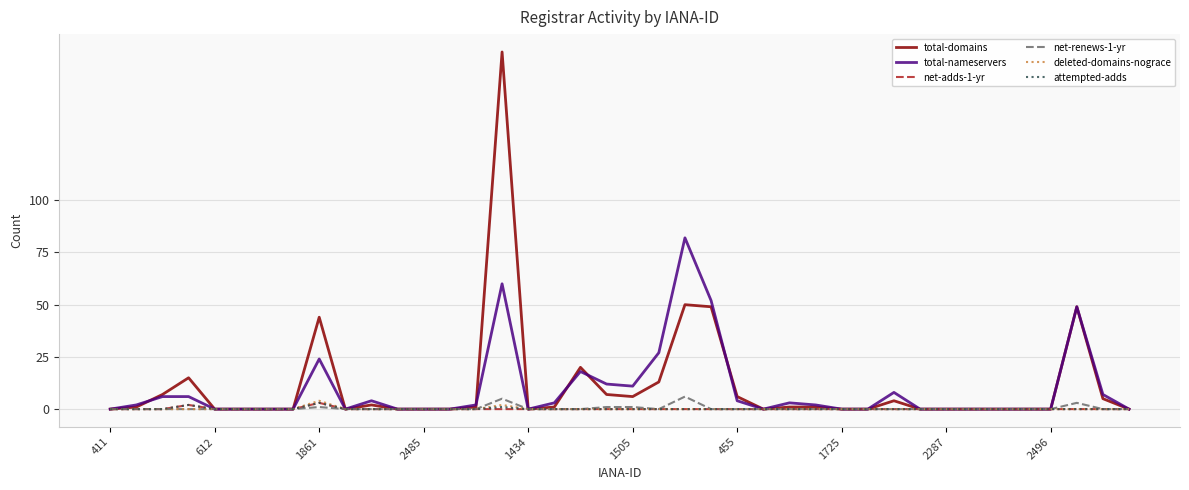

How many categories are shown in the chart?

40